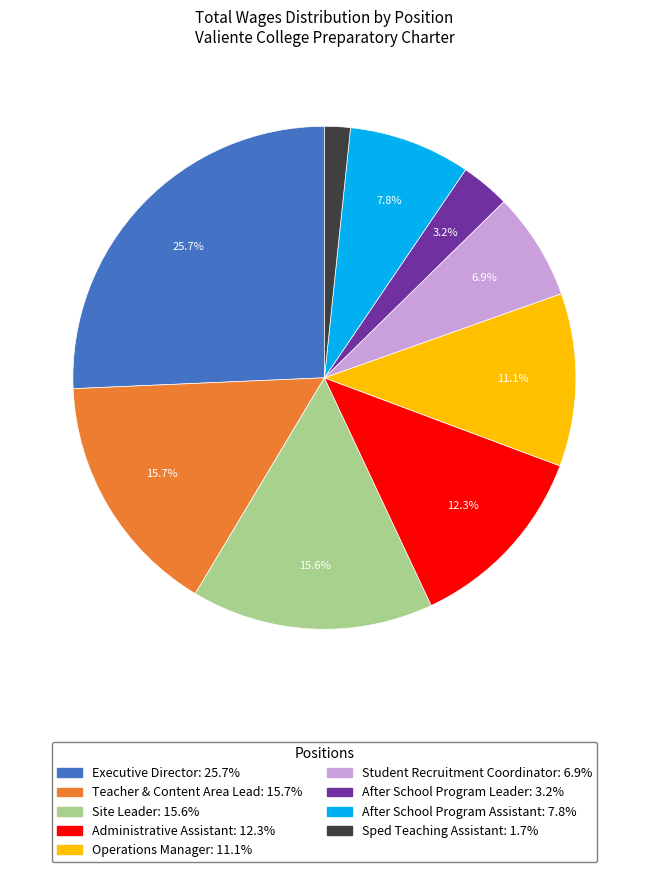

True or false: Sped Teaching Assistant accounts for 14% of the total.

False